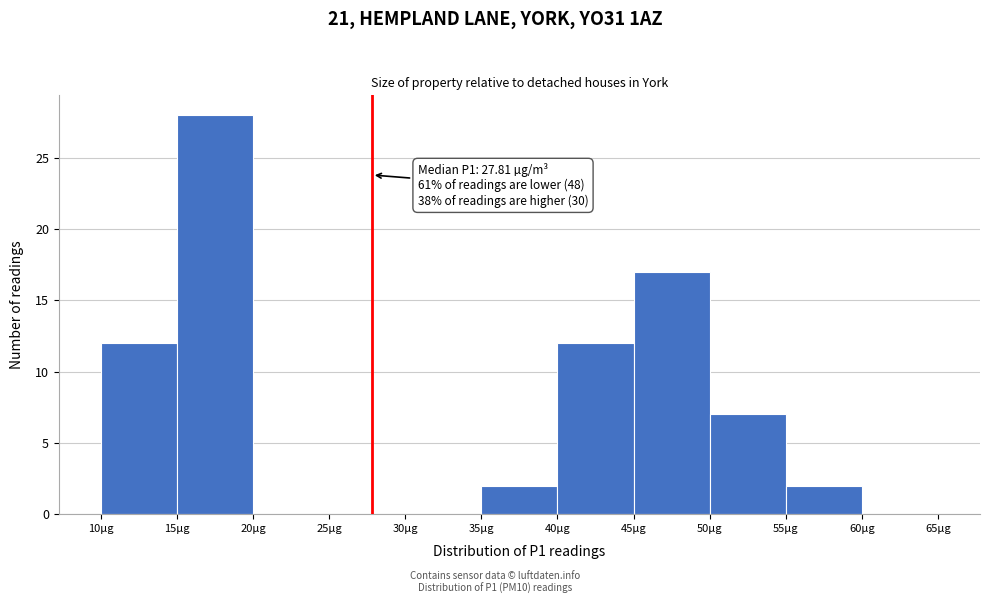

Which range on the x-axis has the tallest bar?

15 to 20